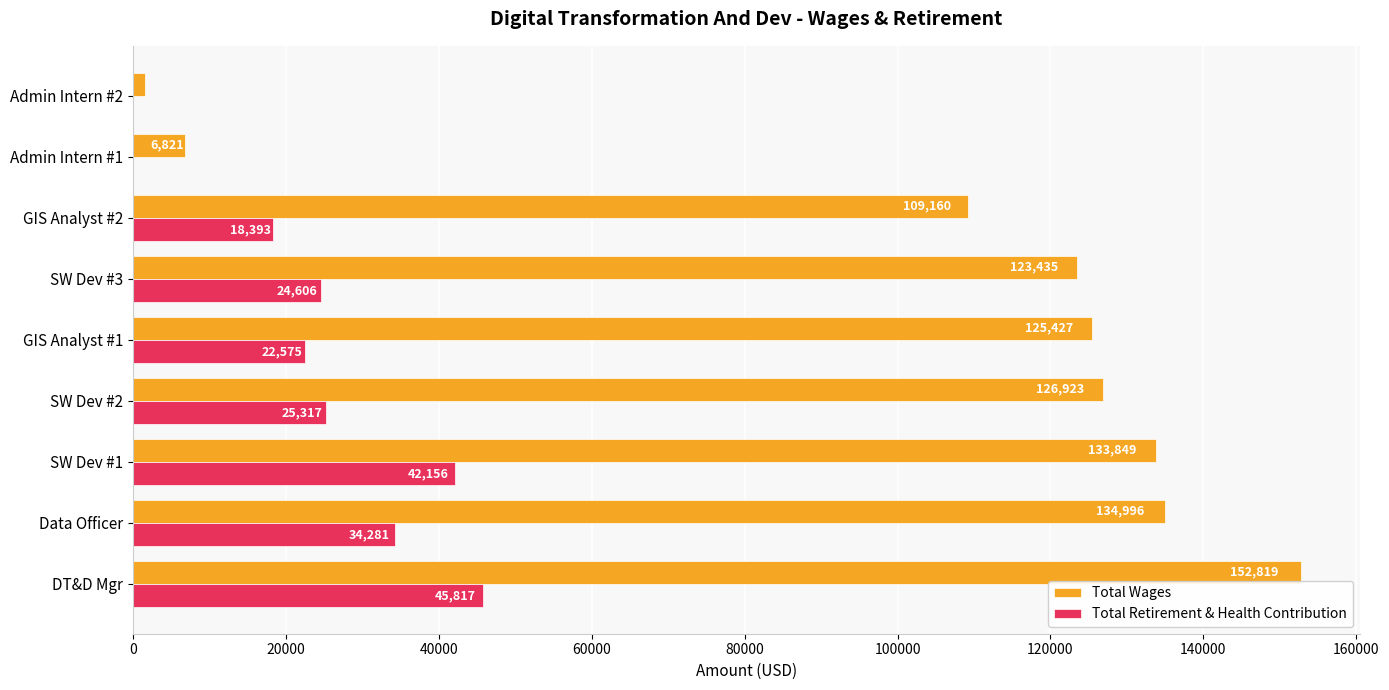

What is the sum of the Total Wages values at SW Dev #3 and SW Dev #1?

257284